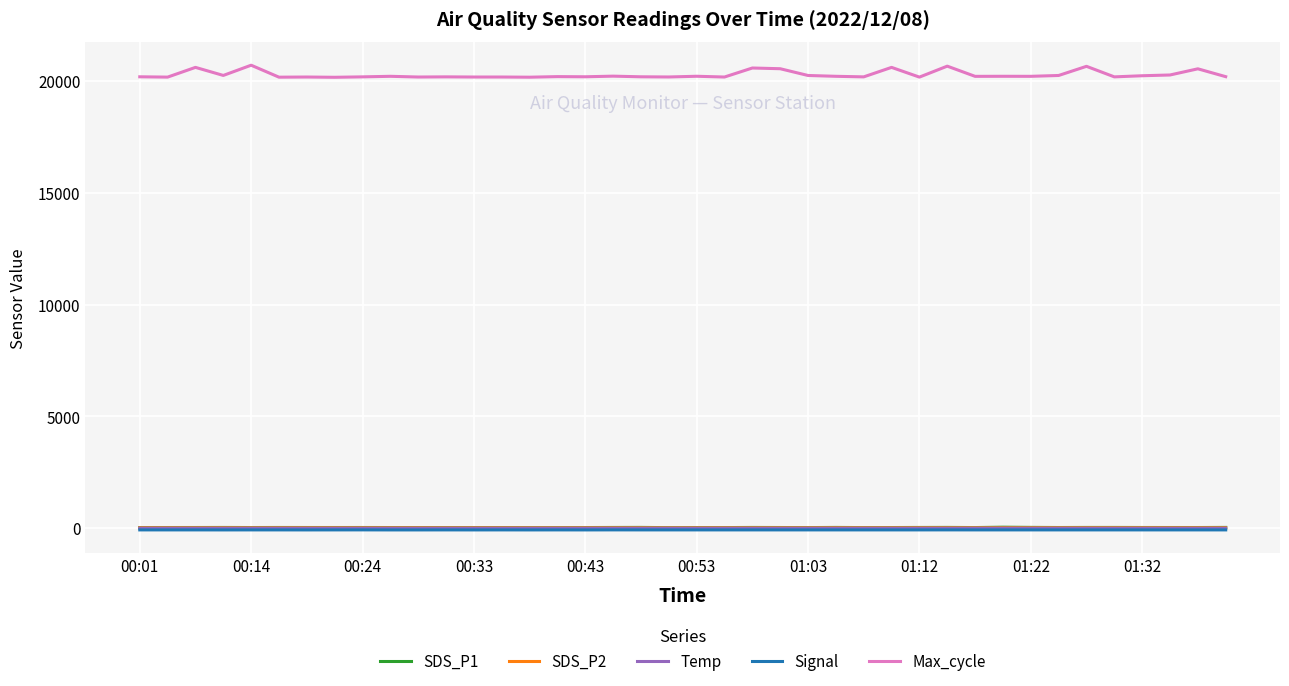

Which series has the largest total across all categories?

Max_cycle